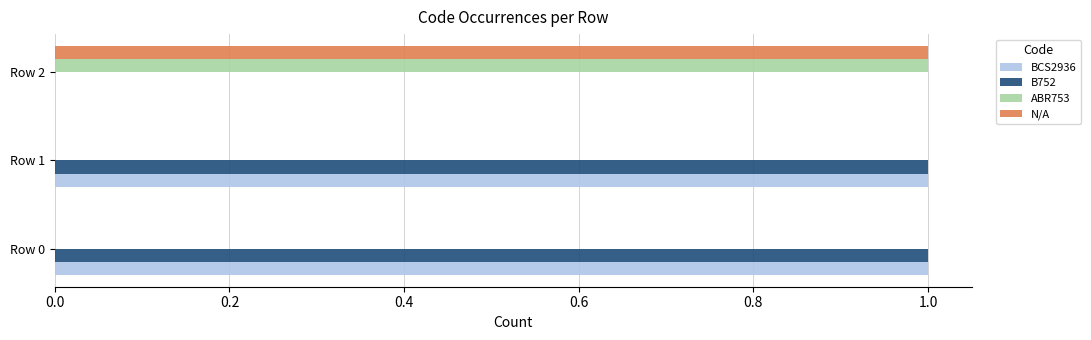

The value of BCS2936 at Row 1 is 1. True or false?

True